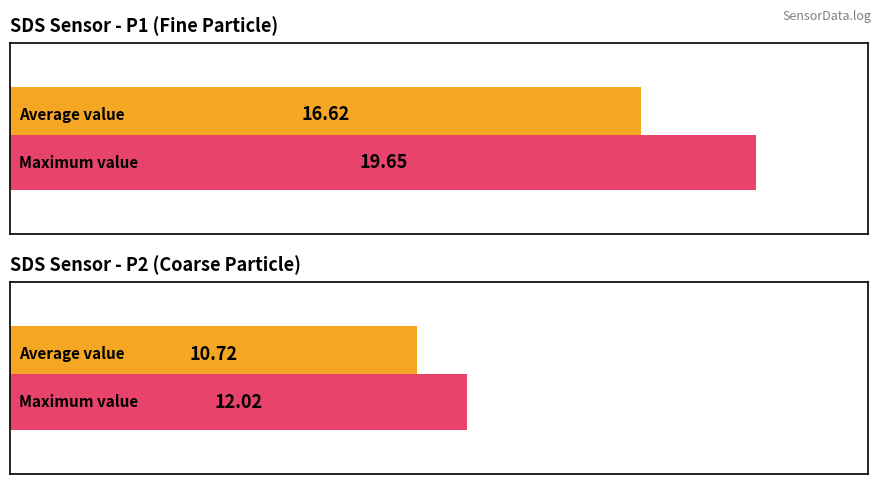

Rank the series by their maximum value, from highest to lowest.

SDS_P1, SDS_P2